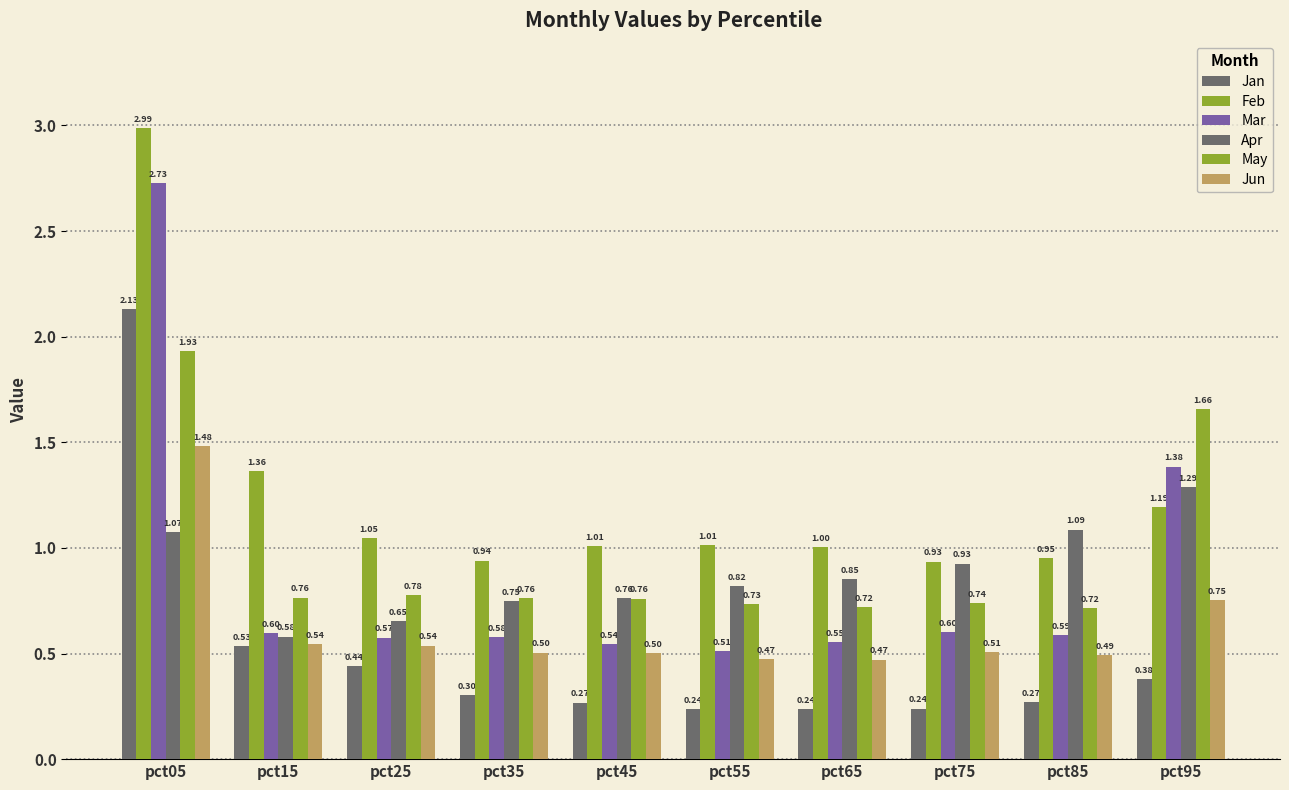

Which category has the lowest value in the Jan series?

pct55